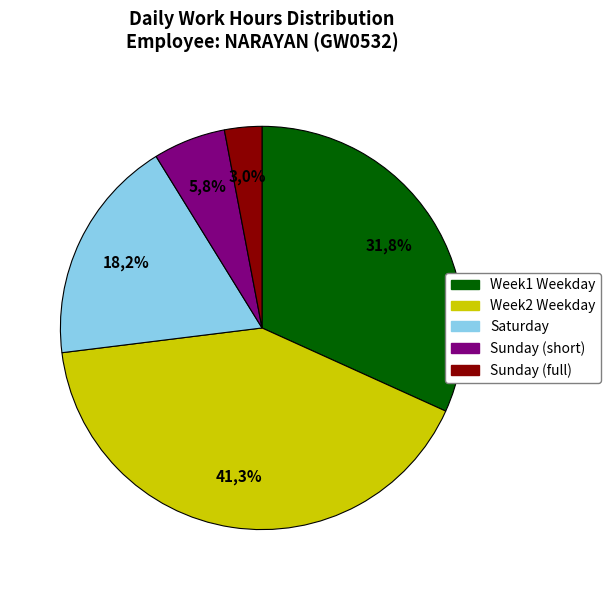

Is it true that 17-Sun is 17% of the pie?

False